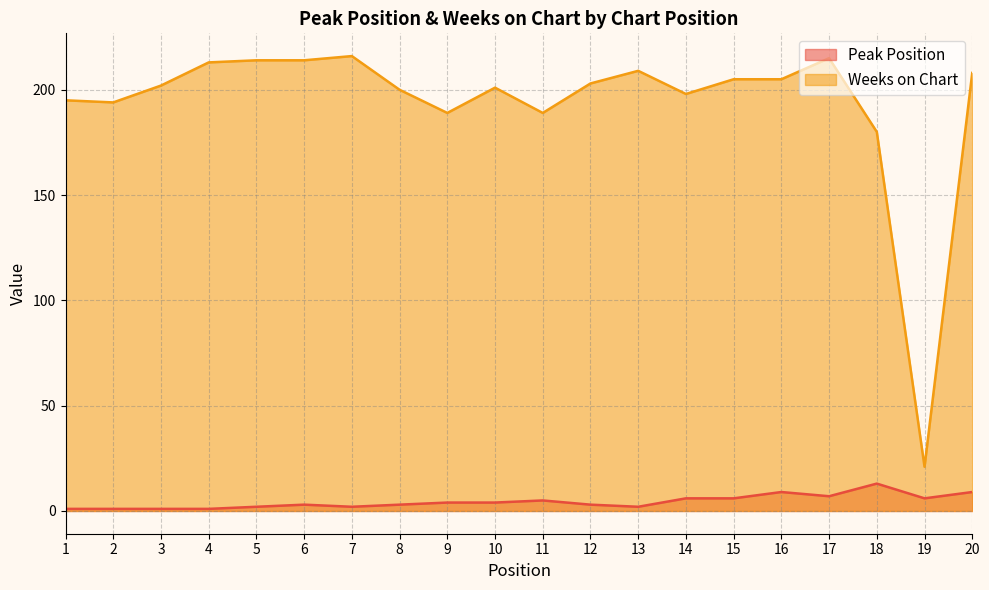

Reading left to right, list all the values displayed in this chart.

Peak Position: 1=1	2=1	3=1	4=1	5=2	6=3	7=2	8=3	9=4	10=4	11=5	12=3	13=2	14=6	15=6	16=9	17=7	18=13	19=6	20=9
Weeks on Chart: 1=195	2=194	3=202	4=213	5=214	6=214	7=216	8=200	9=189	10=201	11=189	12=203	13=209	14=198	15=205	16=205	17=215	18=180	19=21	20=208